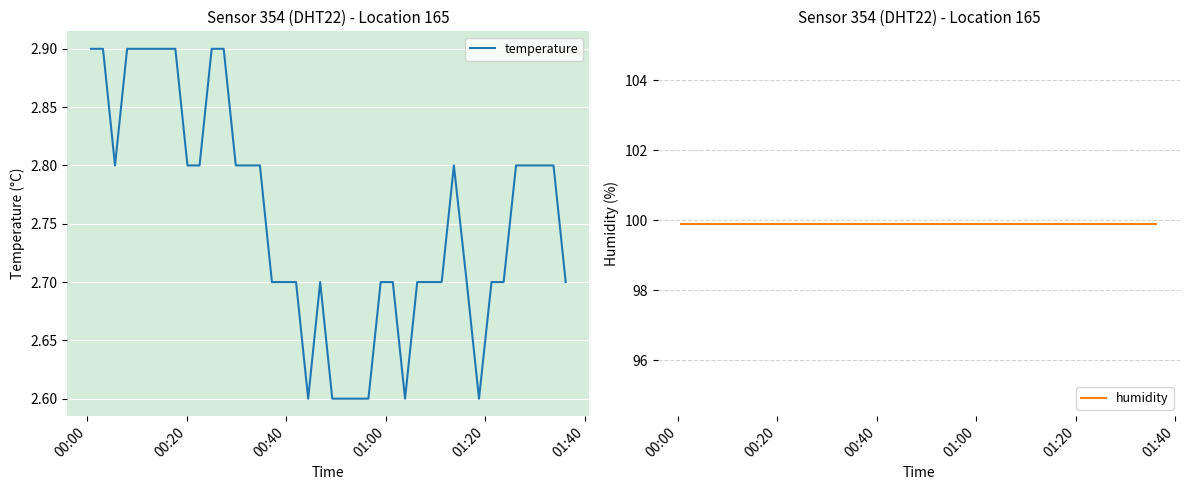

Which series has the largest total across all categories?

humidity